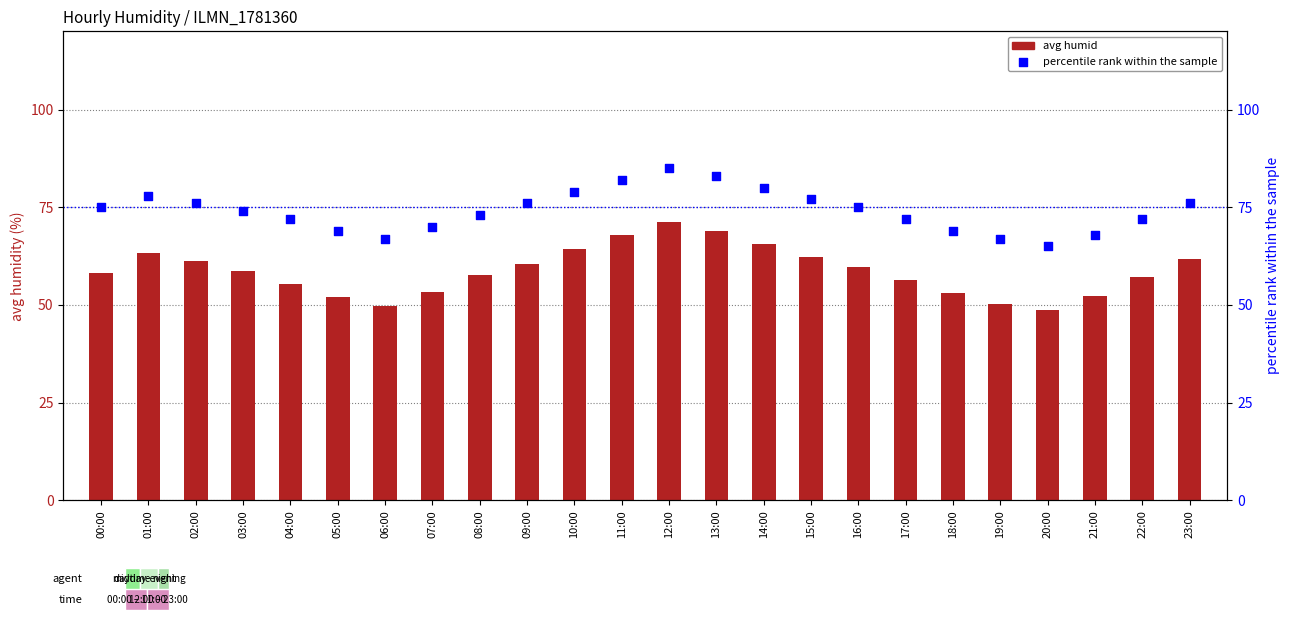

What is the total value across all series at 08:00?

130.6